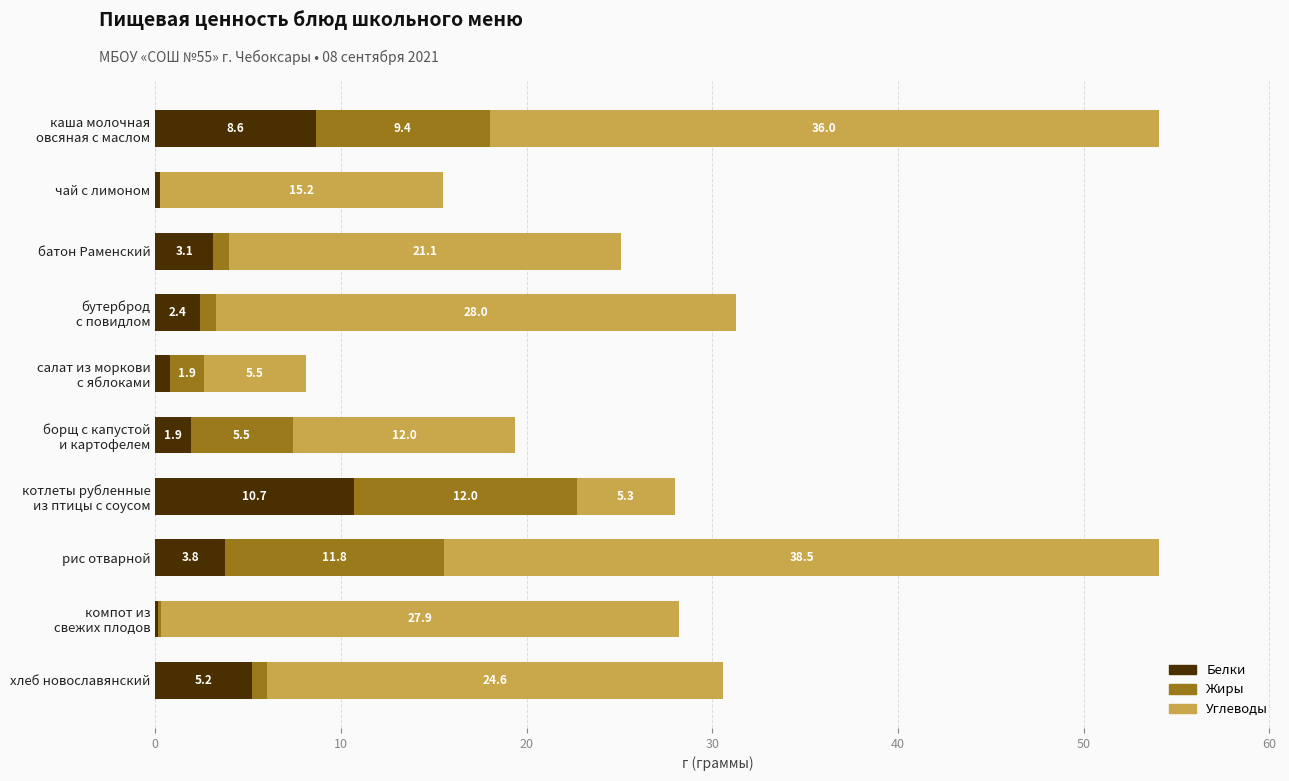

At which category is the sum across all series the highest?

рис отварной